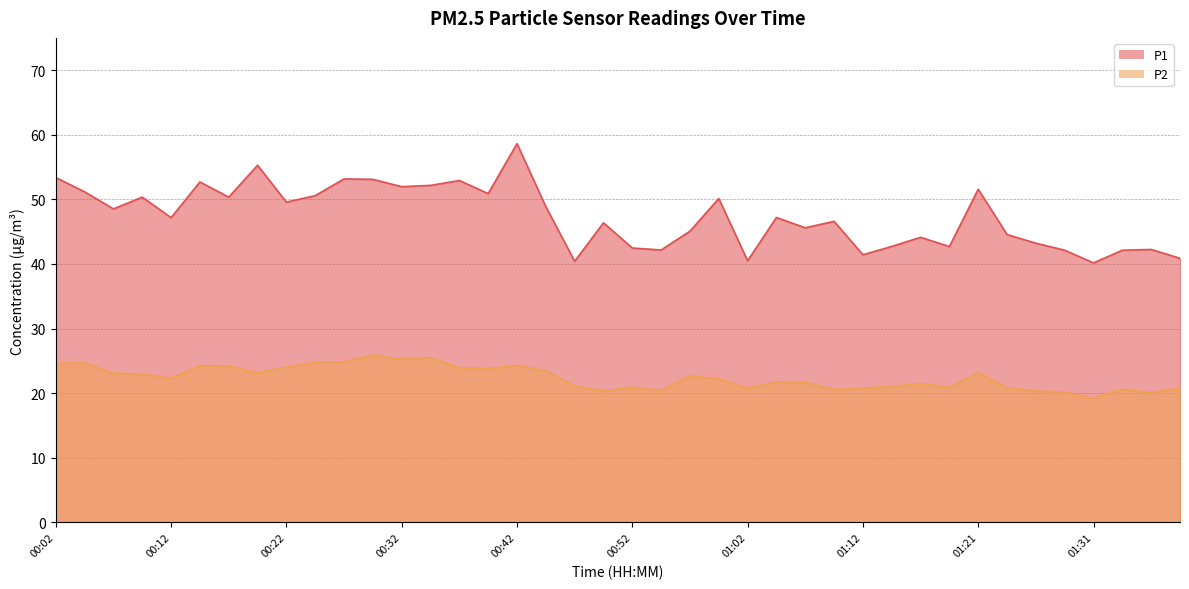

What is the difference between the P2 values at 00:39 and 01:36?

3.7